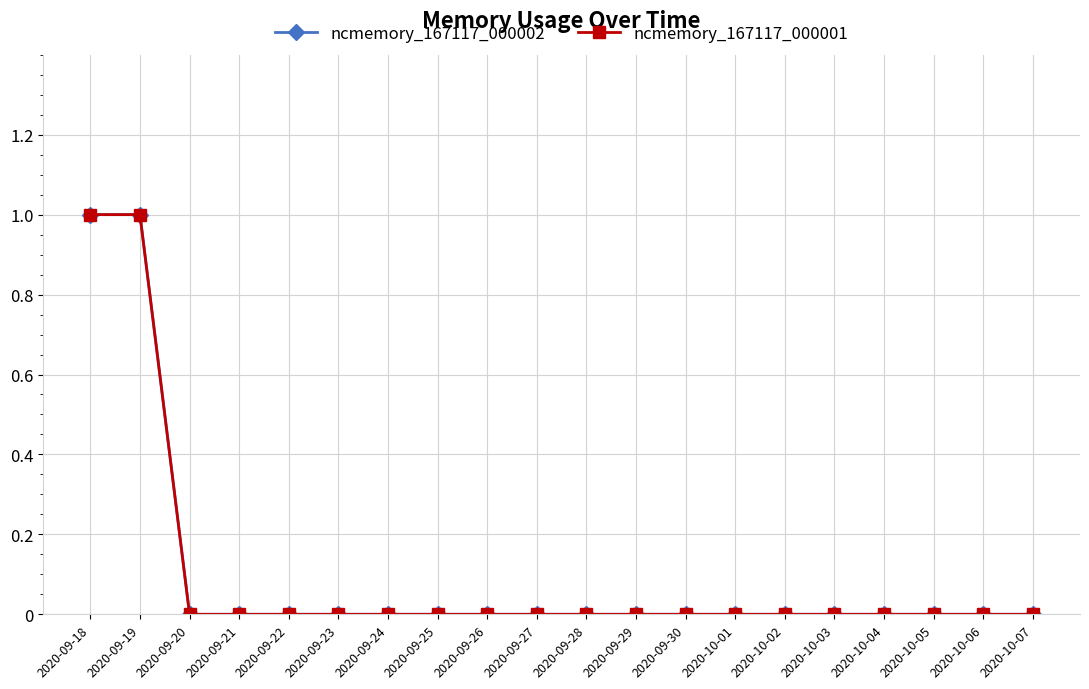

Rank the series by their maximum value, from lowest to highest.

ncmemory_167117_000002, ncmemory_167117_000001